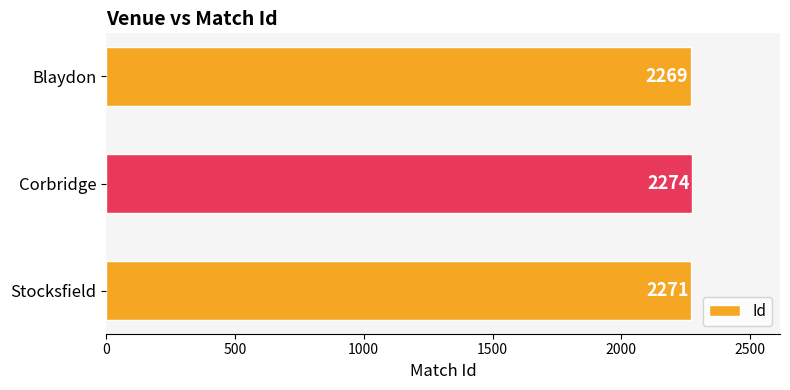

What is the smallest value displayed?

2269